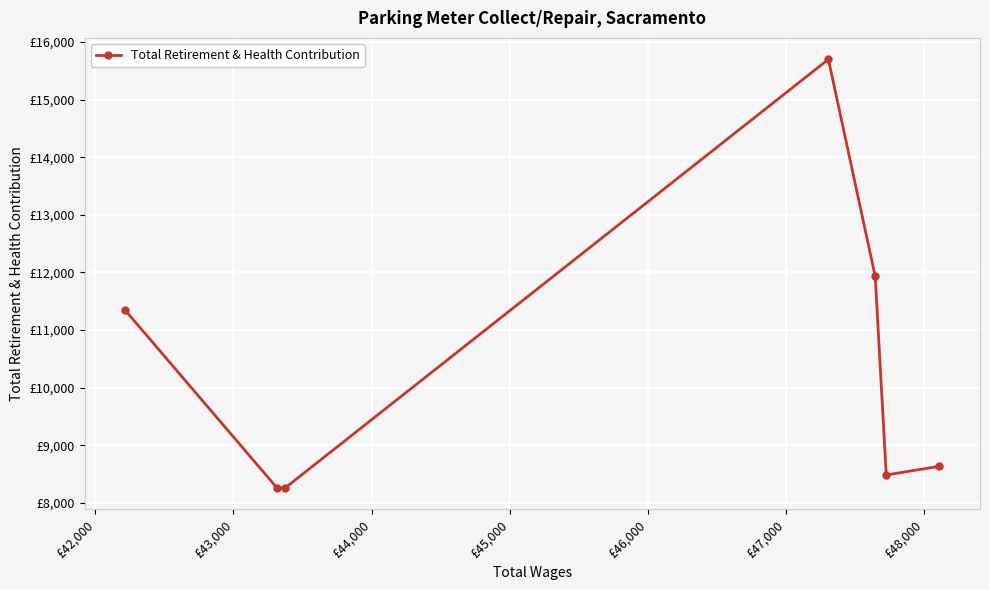

Does the chart have visible grid lines?

Yes